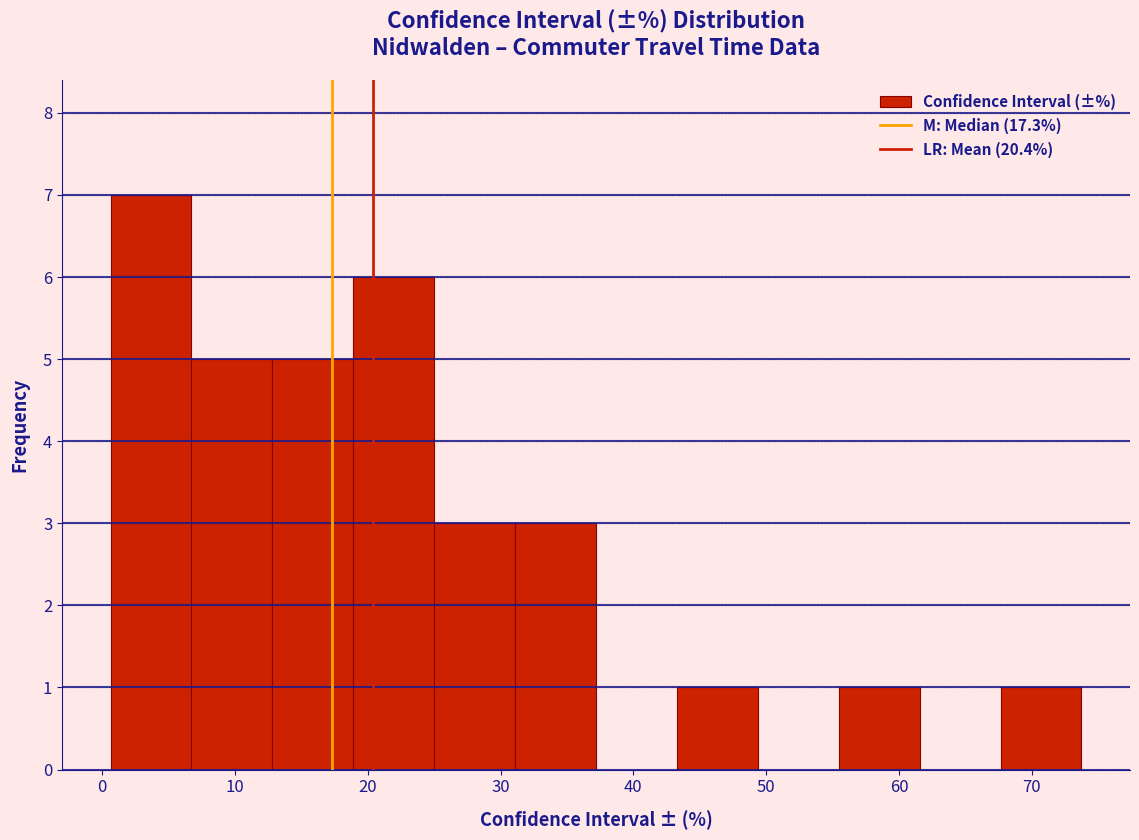

Reading left to right, transcribe this chart: for each bar, give the range it covers on the x-axis and its height. Neither the bar edges nor the heights are printed on the chart, so give them approximately, as read against the axes.

1 to 7: 7
7 to 13: 5
13 to 19: 5
19 to 25: 6
25 to 31: 3
31 to 37: 3
37 to 43: 0
43 to 49: 1
49 to 55: 0
55 to 62: 1
62 to 68: 0
68 to 74: 1